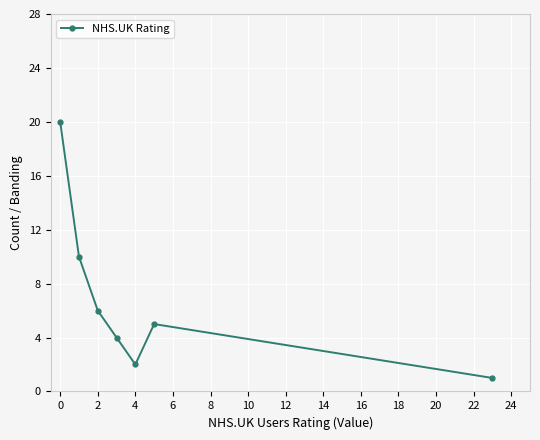

What is the maximum value shown in the chart?

20